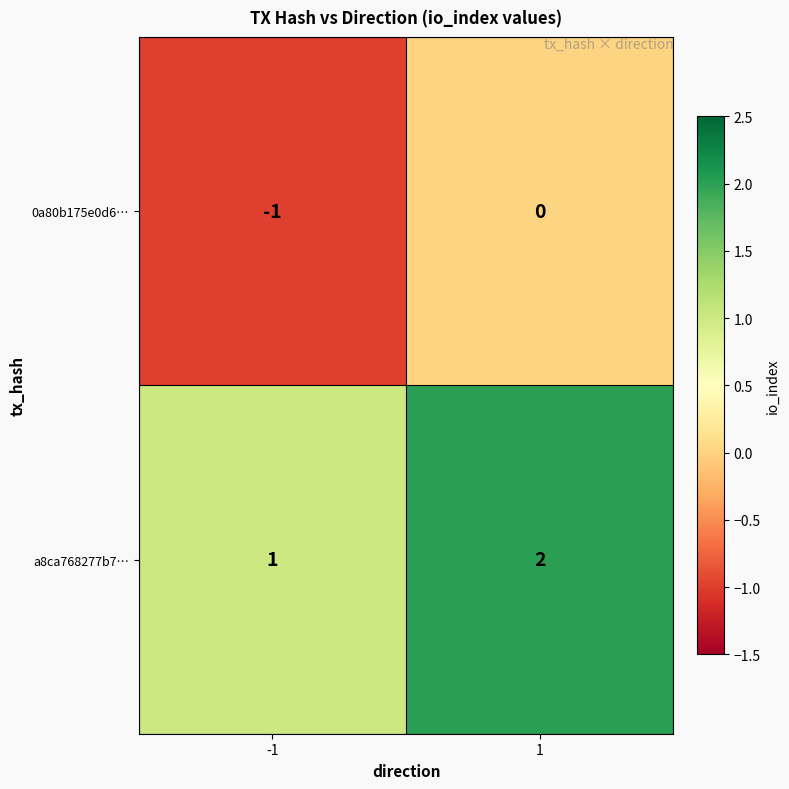

True or false: a8ca768277b7… has a value of 2 at 1.

True